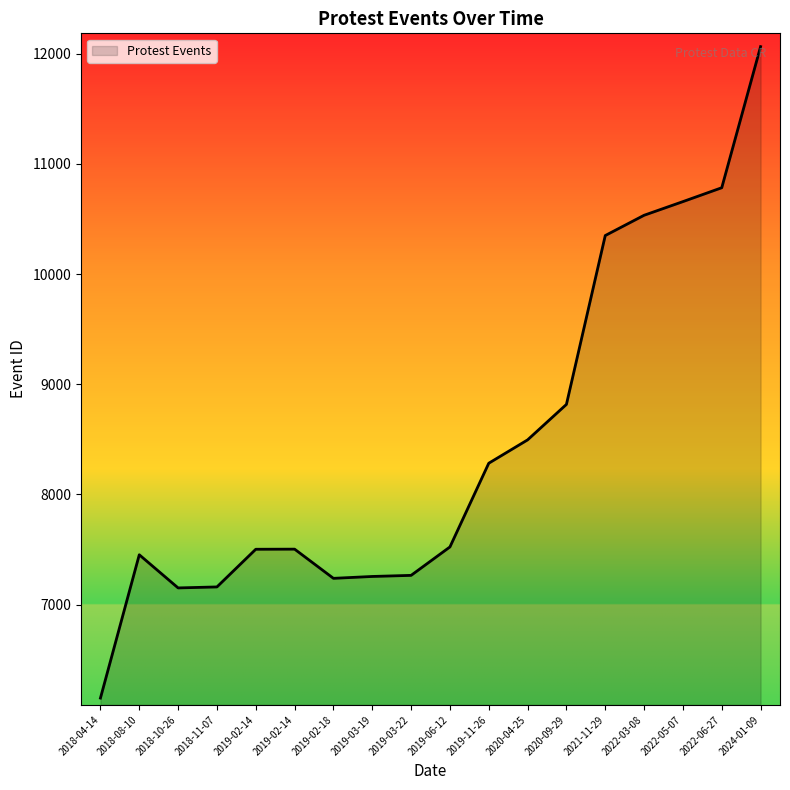

What is the value of the 15th point from the left?

10534